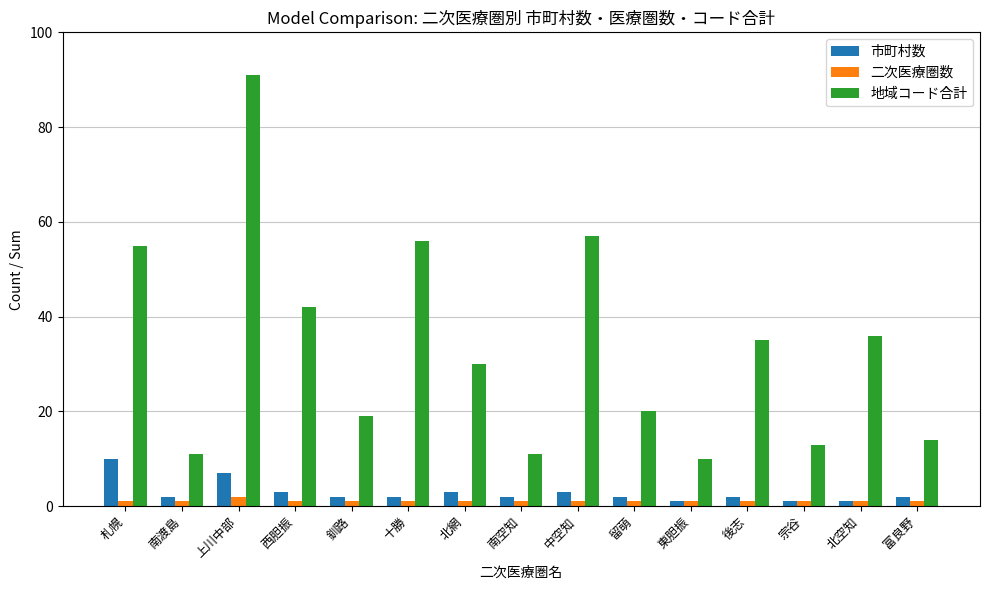

Reading right to left, what are all the values shown in this chart?

市町村数: 2	1	1	2	1	2	3	2	3	2	2	3	7	2	10
二次医療圏数: 1	1	1	1	1	1	1	1	1	1	1	1	2	1	1
地域コード合計: 14	36	13	35	10	20	57	11	30	56	19	42	91	11	55